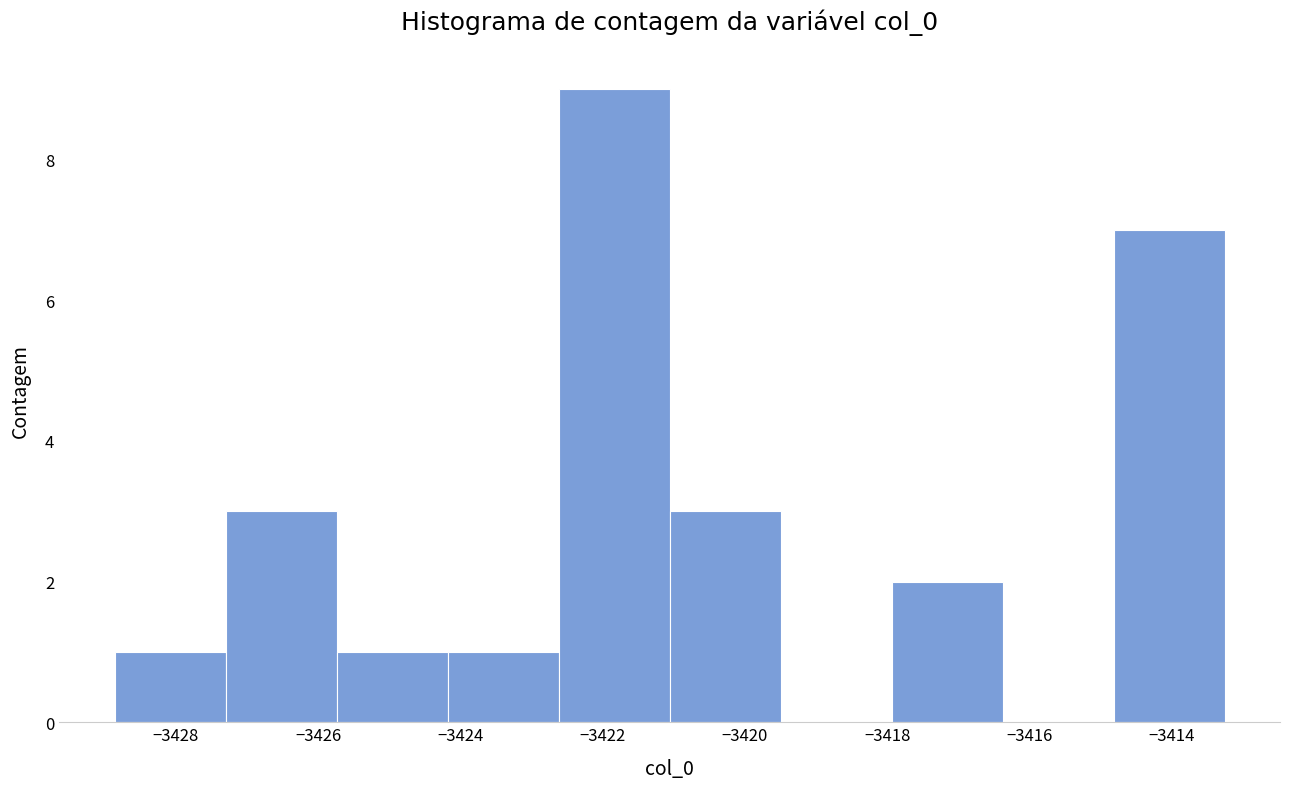

How tall is the bar that spans -3414.8 to -3413.2 on the x-axis? Neither the bar edges nor the heights are printed on the chart, so give them approximately, as read against the axes.

7